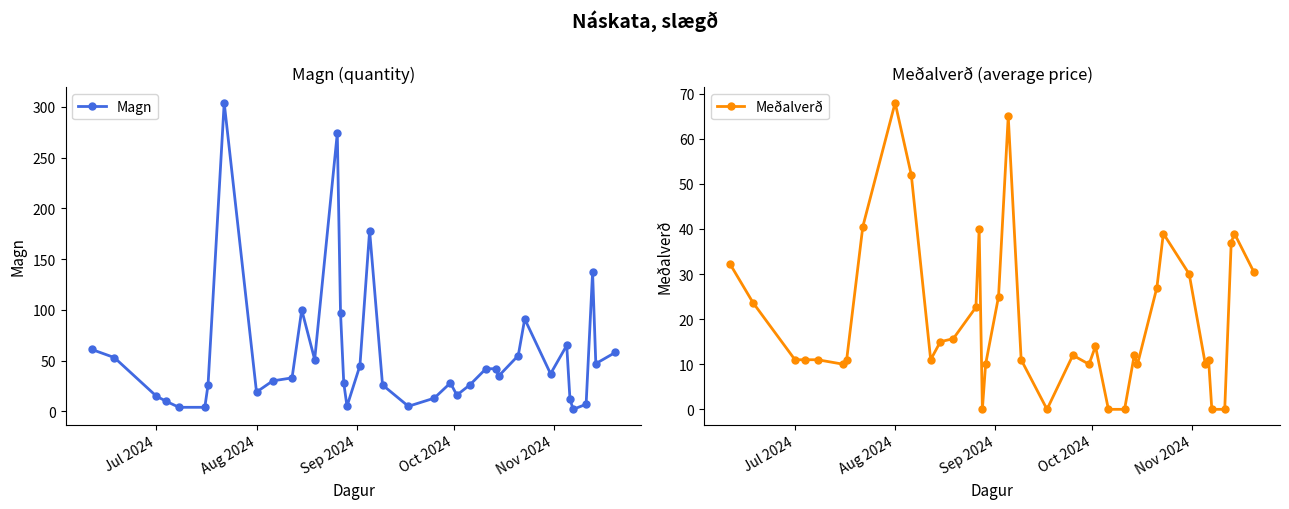

Reading right to left, extract all data points from this chart.

Magn: 58.0	47.0	137.0	7.0	2.0	12.0	65.0	37.0	91.0	55.0	35.0	42.0	42.0	26.0	16.0	28.0	13.0	5.0	26.0	178.0	45.0	5.0	28.0	97.0	274.0	51.0	100.0	33.0	30.0	19.0	304.0	26.0	4.0	4.0	10.0	15.0	53.0	61.0
Meðalverð: 30.5	39.0	37.0	0.0	0.0	11.0	10.0	30.0	39.0	27.0	10.0	12.0	0.0	0.0	14.0	10.0	12.0	0.0	11.0	65.0	25.0	10.0	0.0	40.0	22.6	15.7	15.0	11.0	52.0	68.0	40.5	11.0	10.0	11.0	11.0	11.0	23.7	32.1